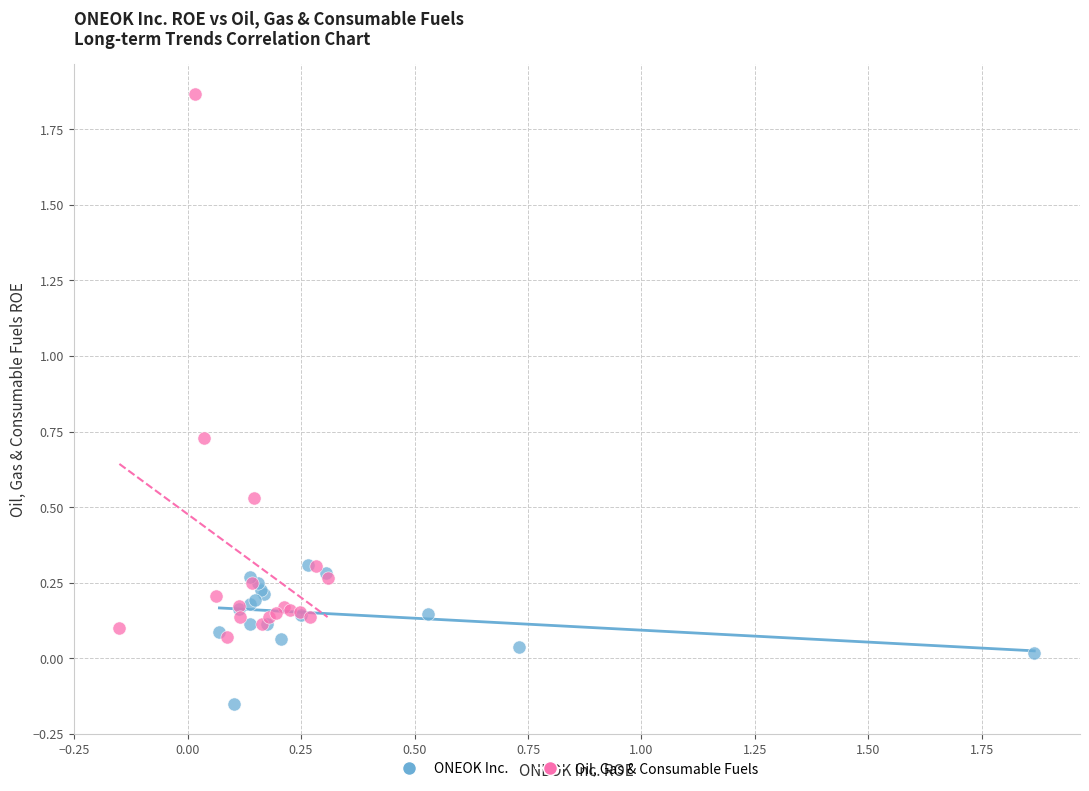

Which series contains the lowest Y value?

ONEOK Inc.